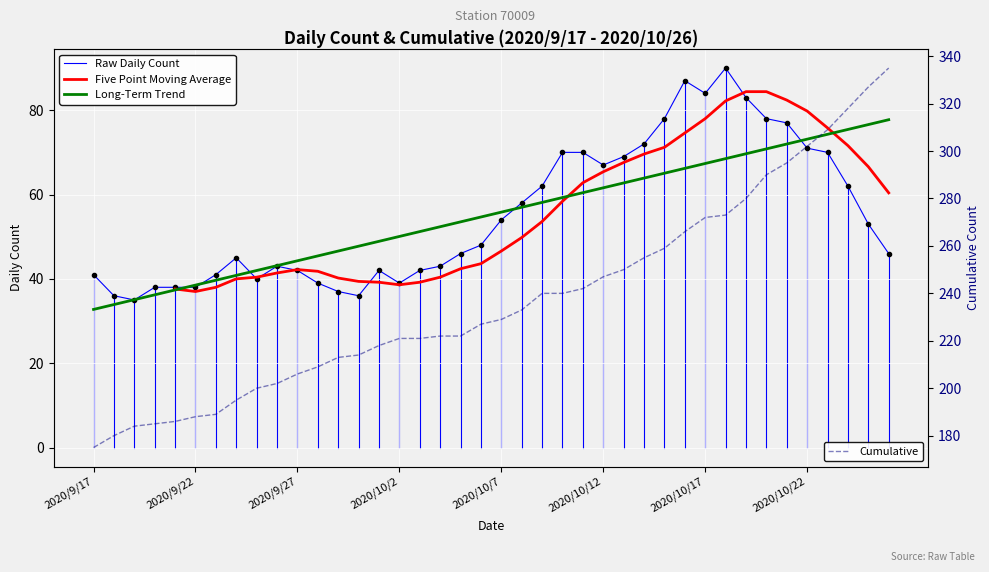

True or false: Long-Term Trend has more than 2 points higher than both neighbors.

False